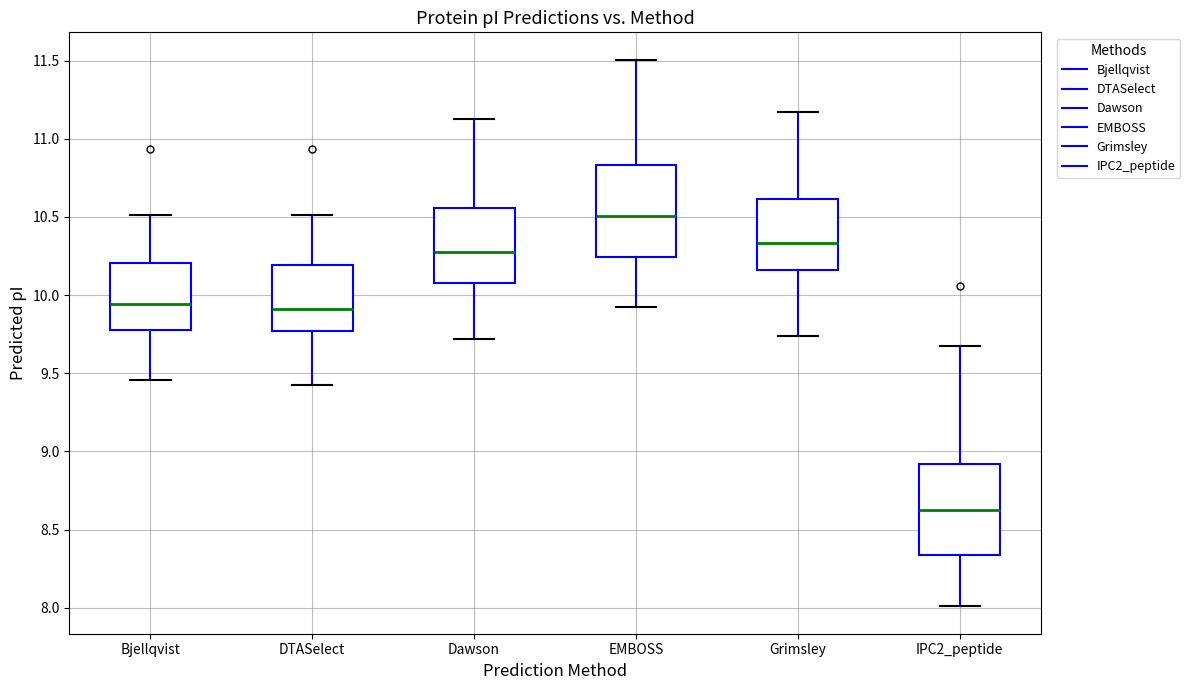

Where does the upper whisker of the box for Dawson end on the y-axis? The values are not printed on the chart, so give them approximately, as read against the axis.

11.15